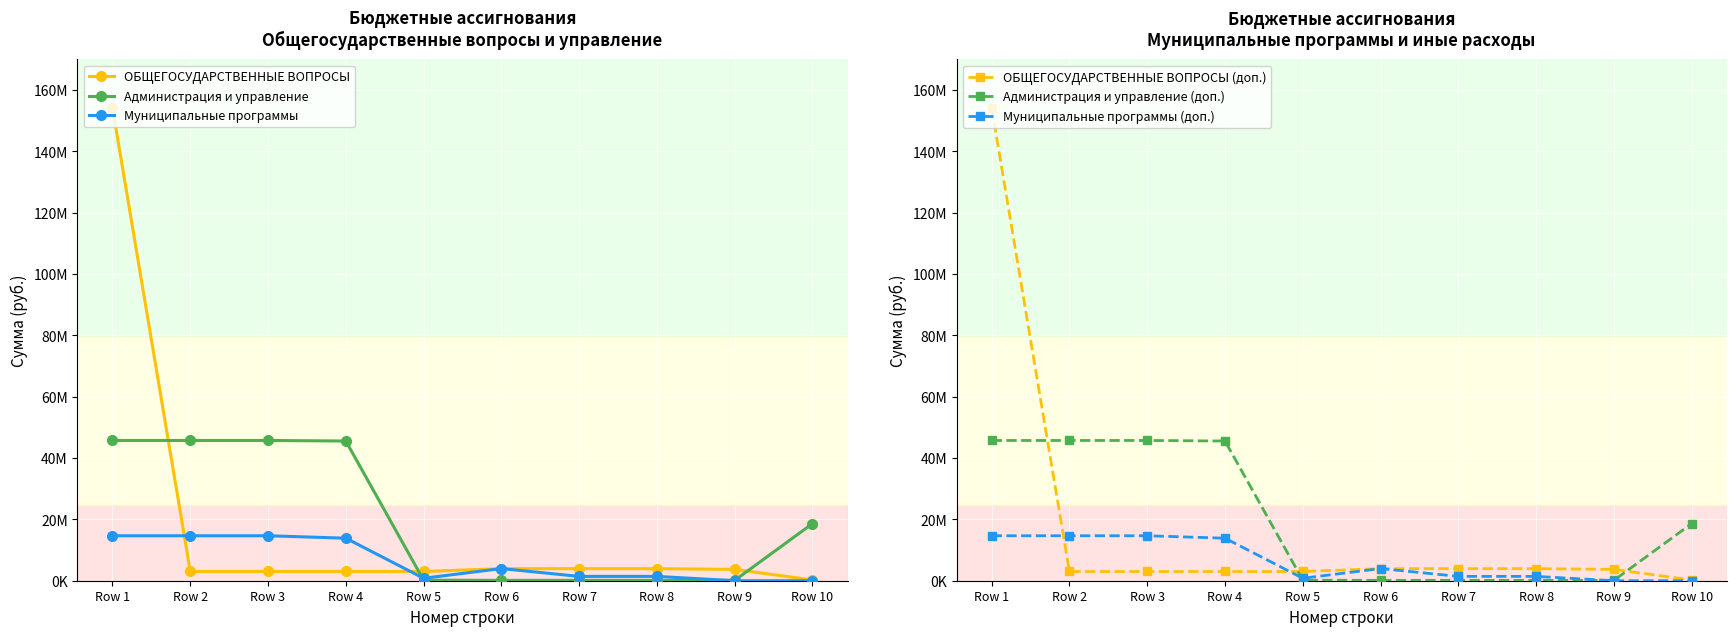

List the labels in order of Администрация и управление (доп.) value, largest first.

Row 1, Row 2, Row 3, Row 4, Row 10, Row 5, Row 6, Row 7, Row 8, Row 9